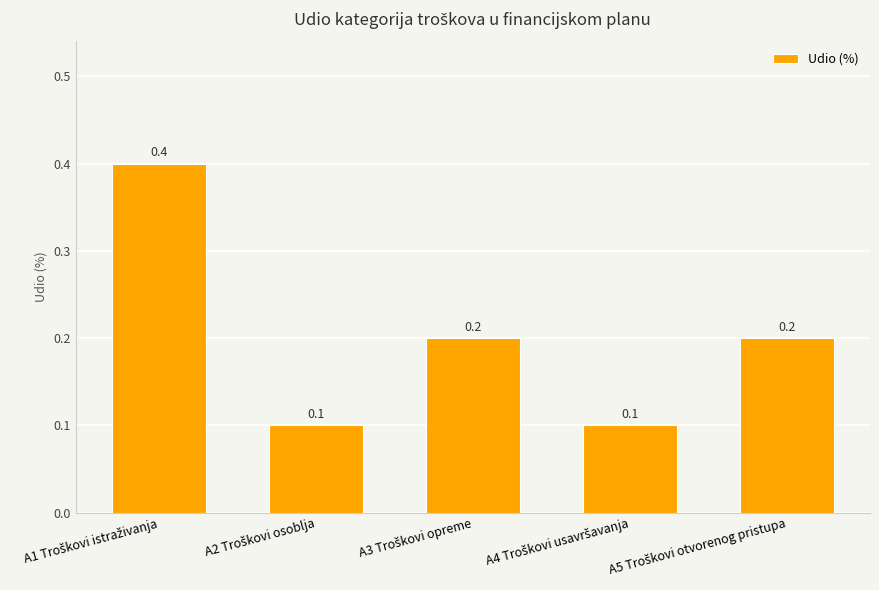

What is the sum of all values?

1.0